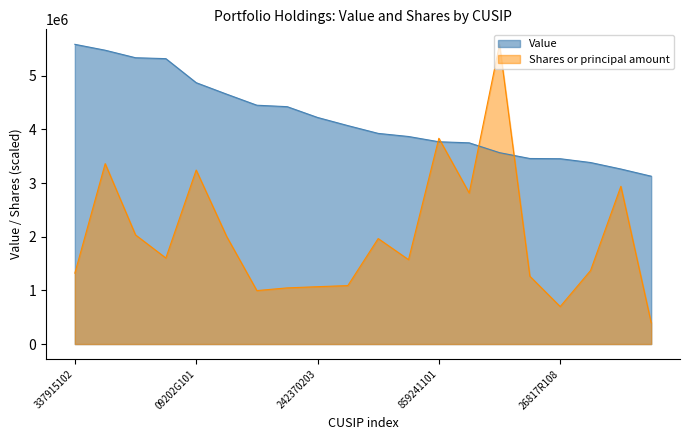

What is the average value of the Shares or principal amount series?

2010971.4